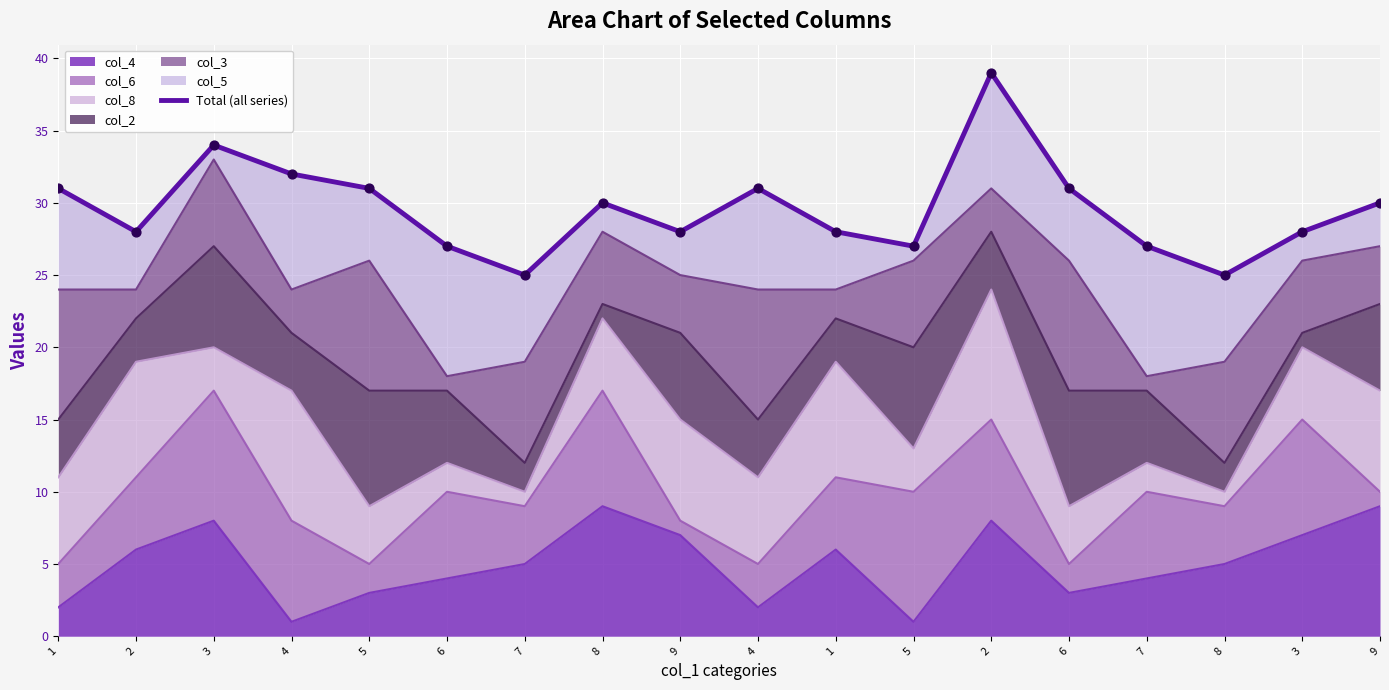

Approximately how many times larger is the value at 2 compared to 6?

1.3